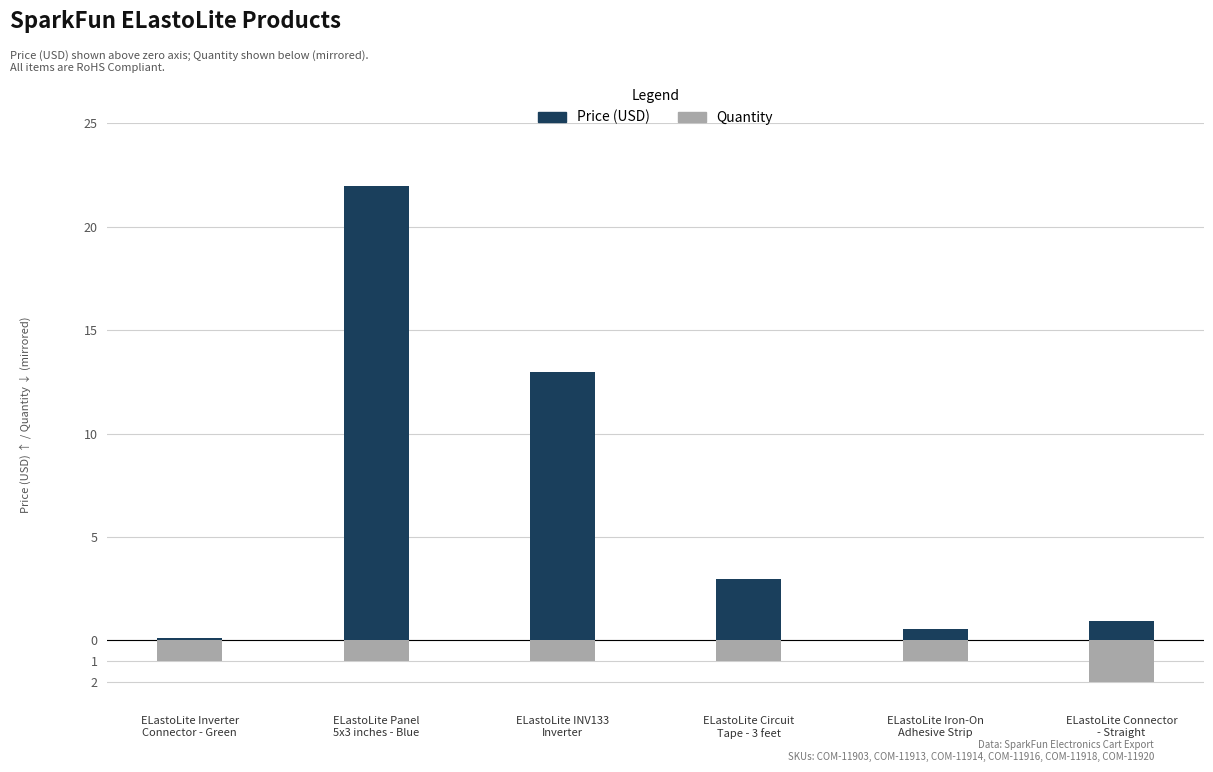

What are all the series names shown in the legend?

Price (USD), Quantity